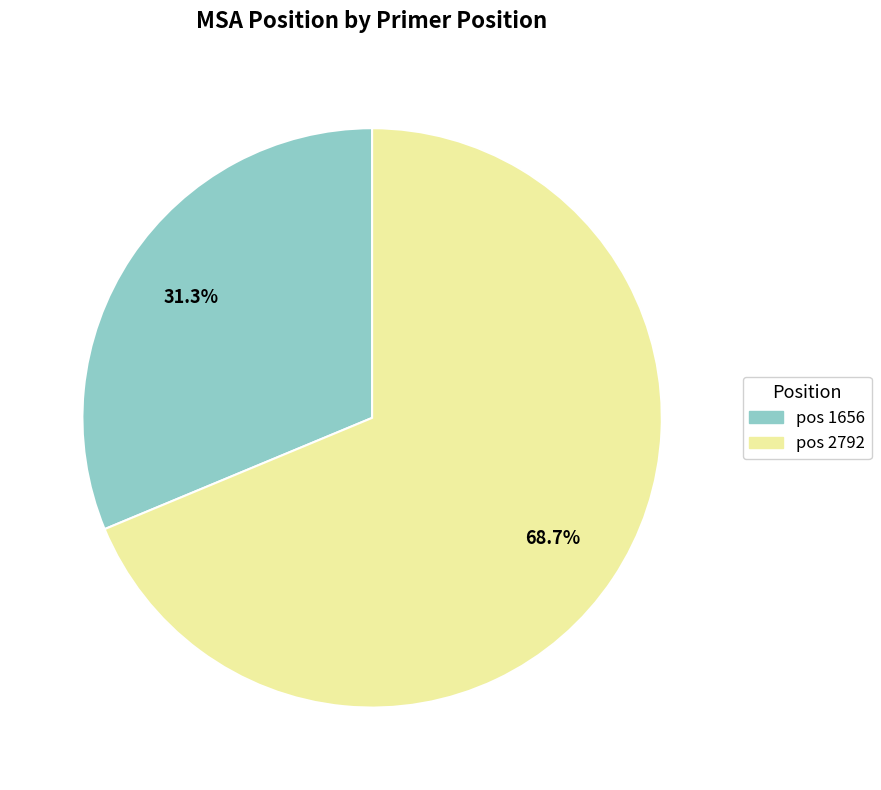

How many slices are in this pie chart?

2